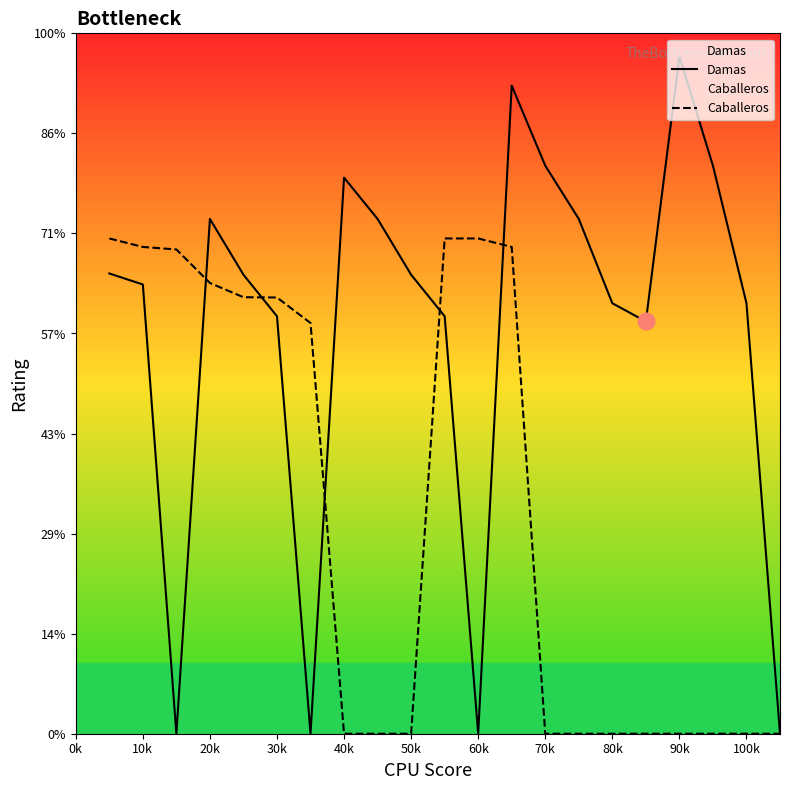

What position from the left is 0k?

1